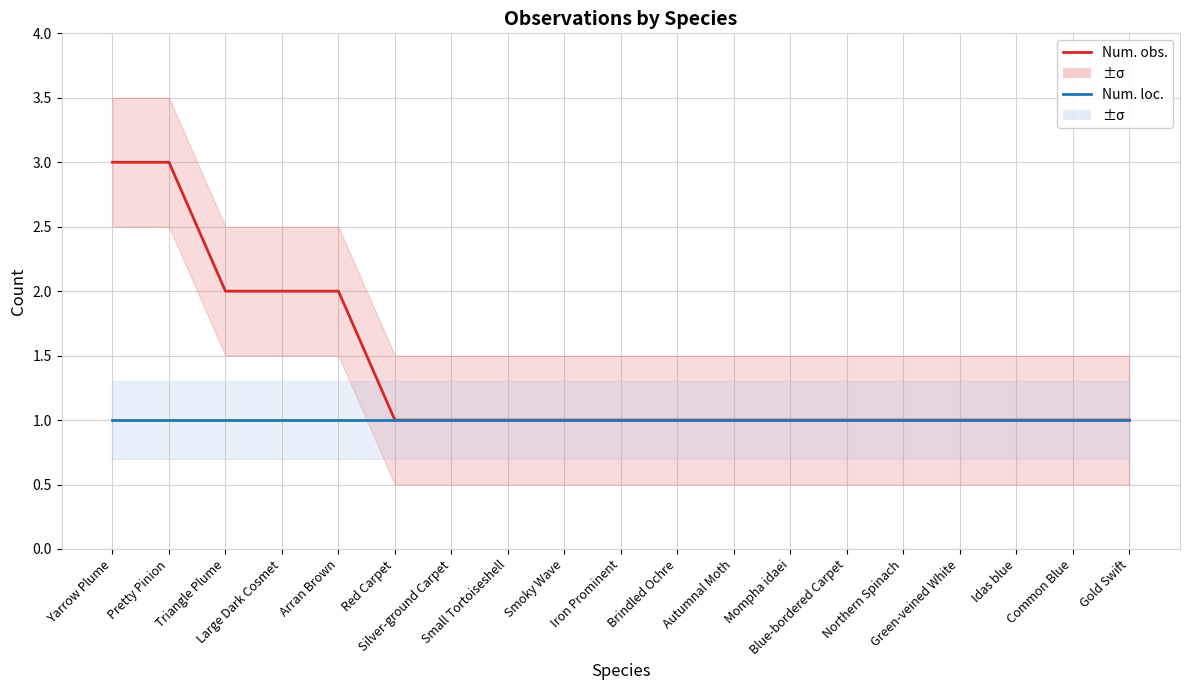

At which label is Num. obs. closest to 2?

Triangle Plume